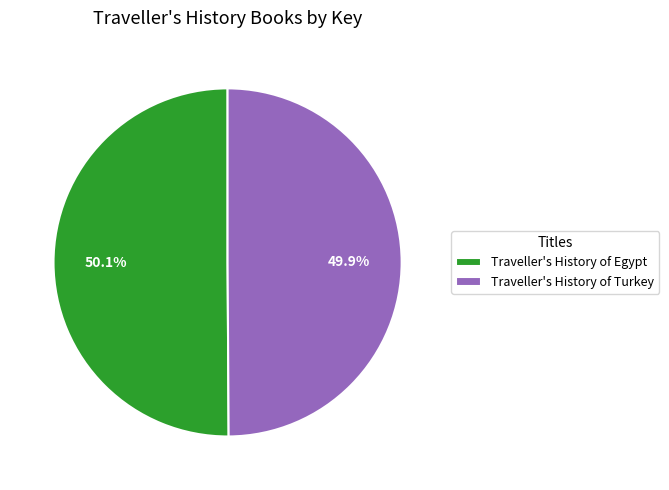

Do Traveller's History of Turkey and Traveller's History of Egypt together represent more than half of the pie?

Yes